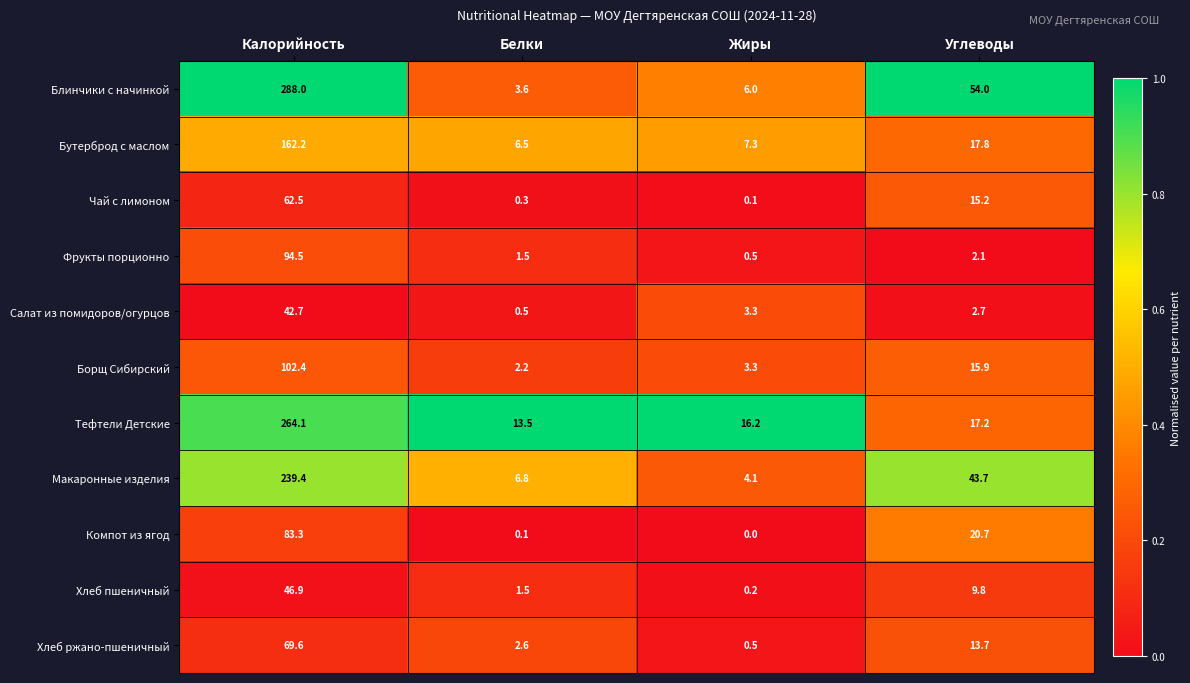

What is the difference between the highest and lowest values at Жиры?

16.2